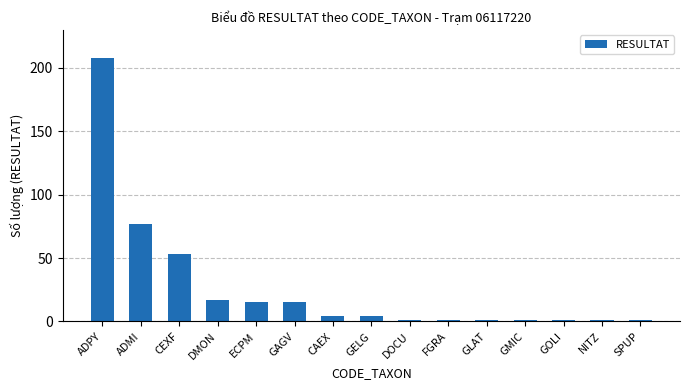

How many values are below 4?

7